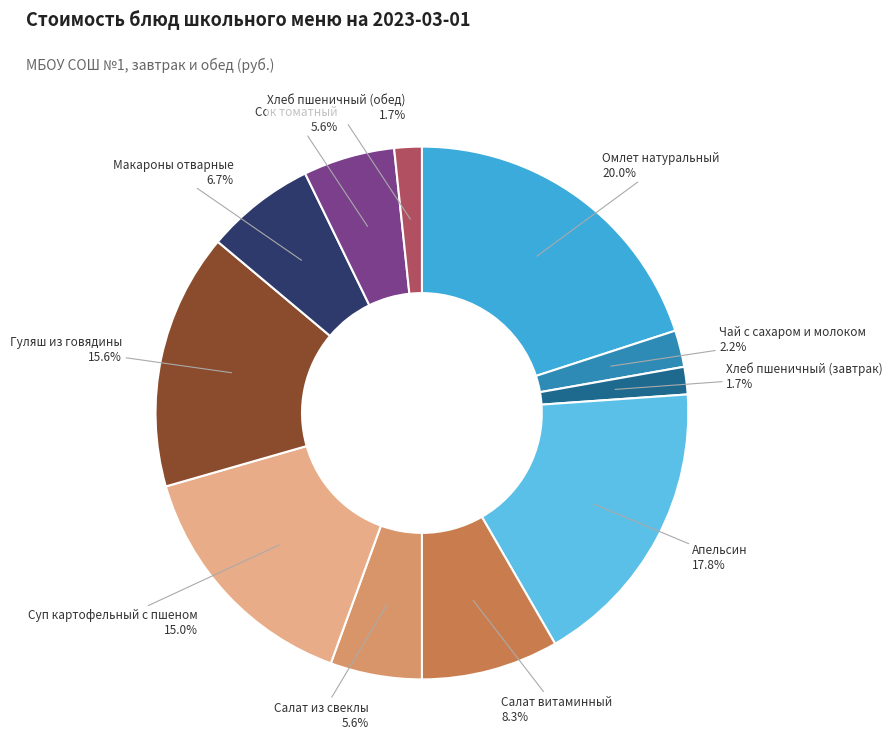

To the nearest percent, what is the average slice percentage?

9%